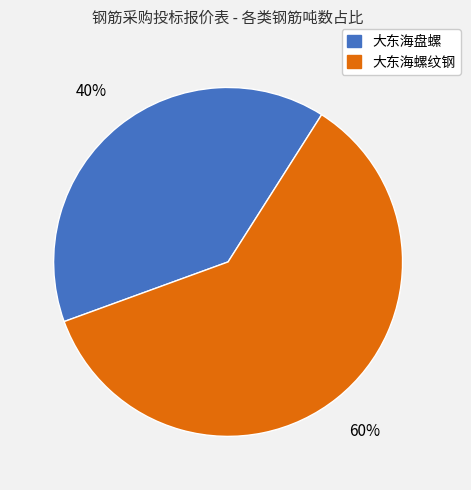

Does 大东海盘螺 represent more than half of the total?

No